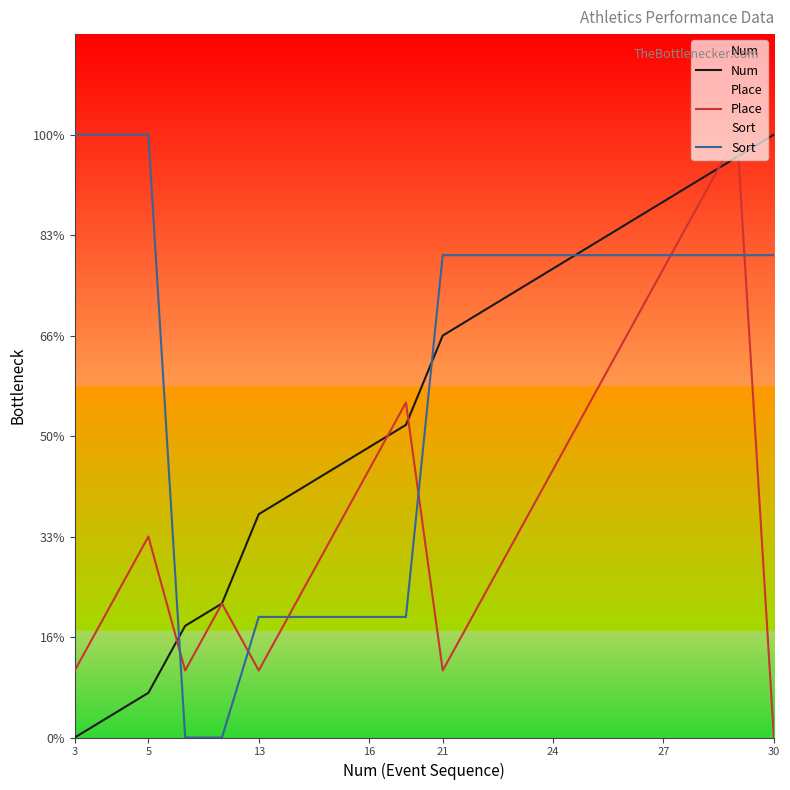

How many times do Num and Place cross each other?

5